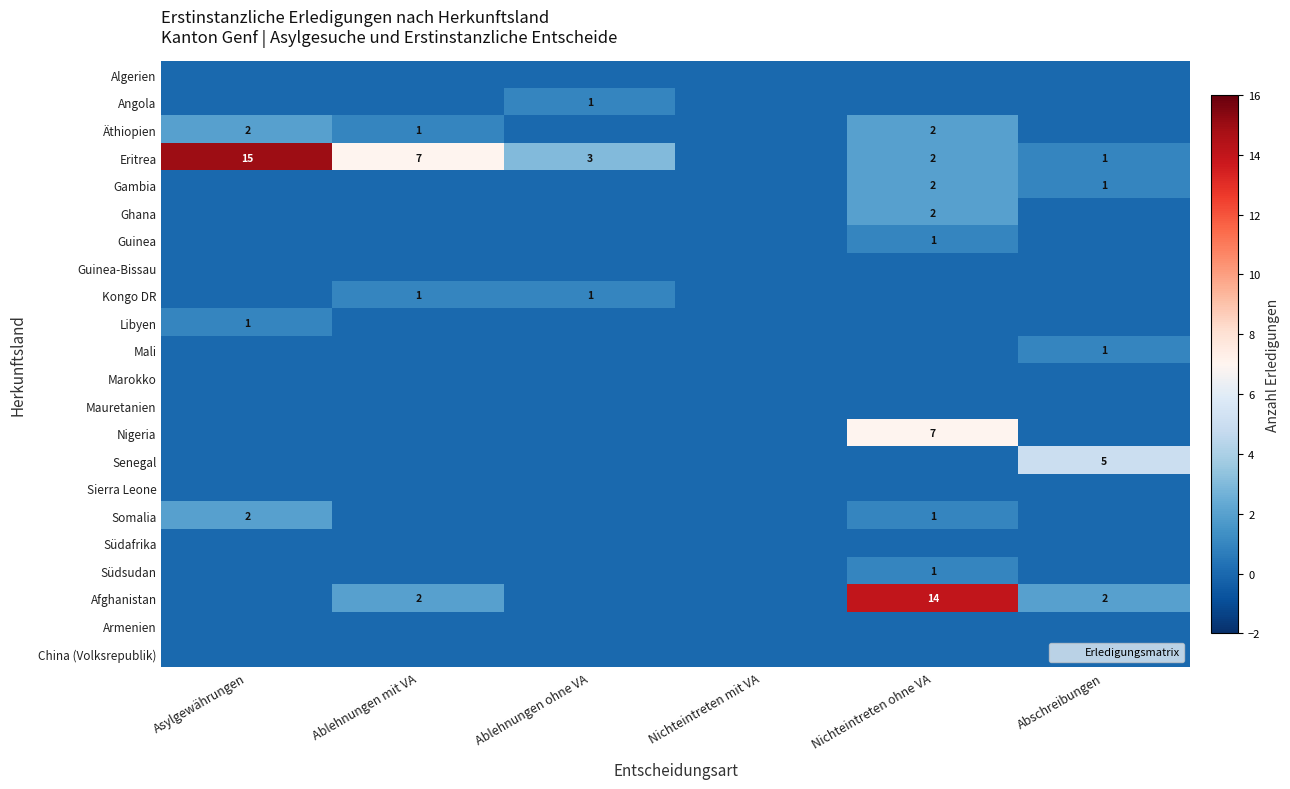

What is the total value across all series at Nichteintreten ohne VA?

32